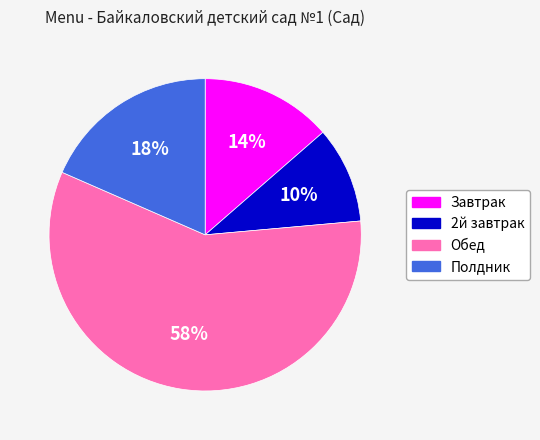

What percentage is the Обед slice, to the nearest percent?

58%